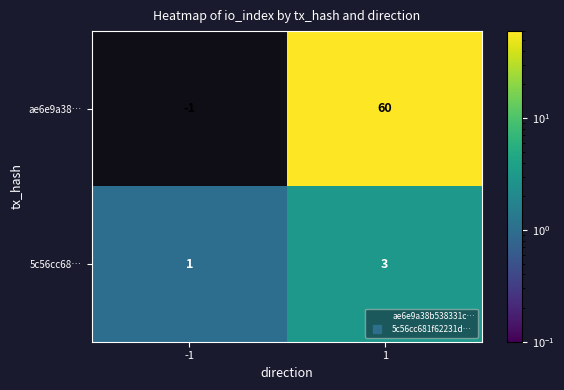

How many values in the 5c56cc68… series are below 3?

1